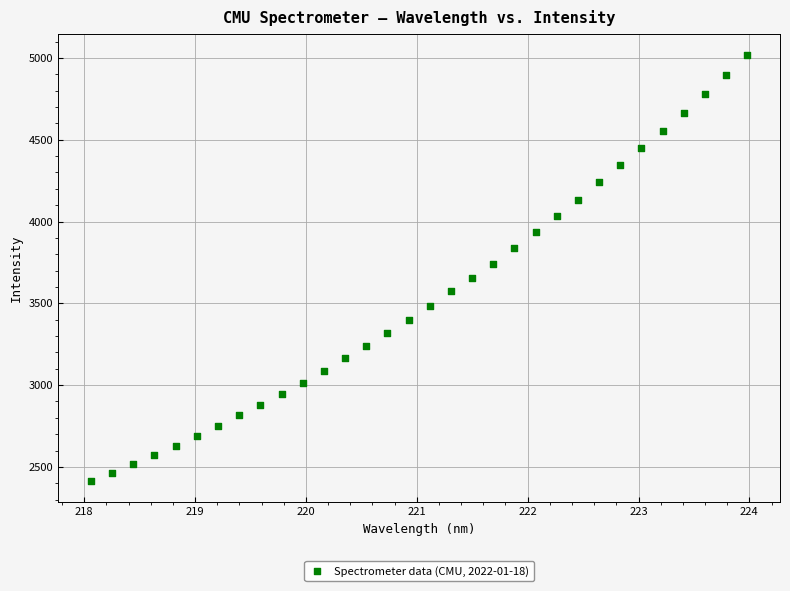

What is the range of Y values (max minus min)?

2602.8